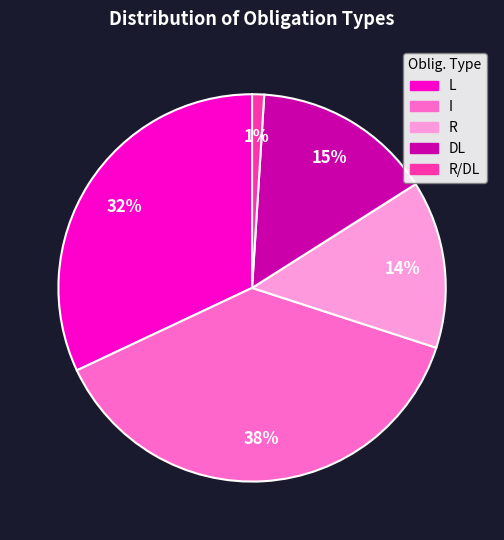

To the nearest percent, what is the difference between the largest and smallest slice percentages?

37%